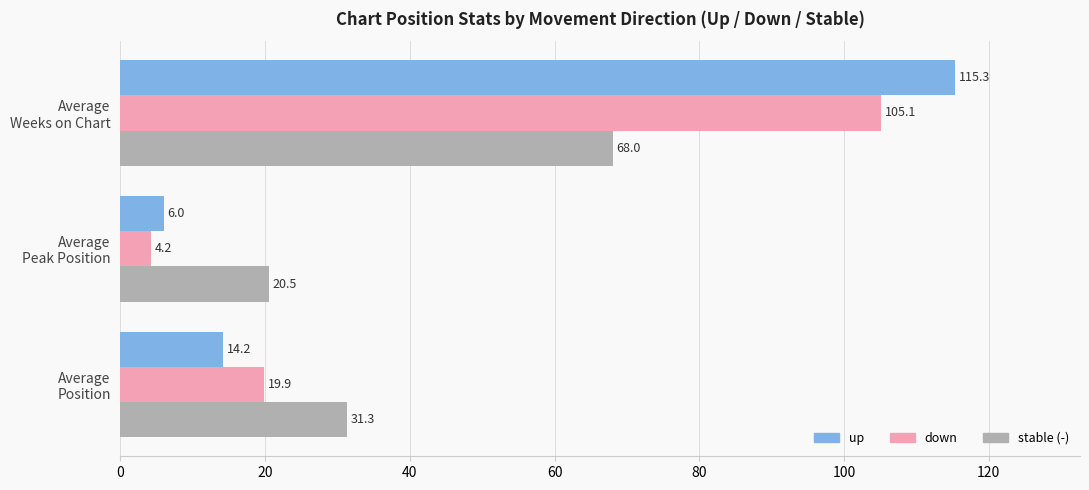

What is the smallest value displayed?

4.2